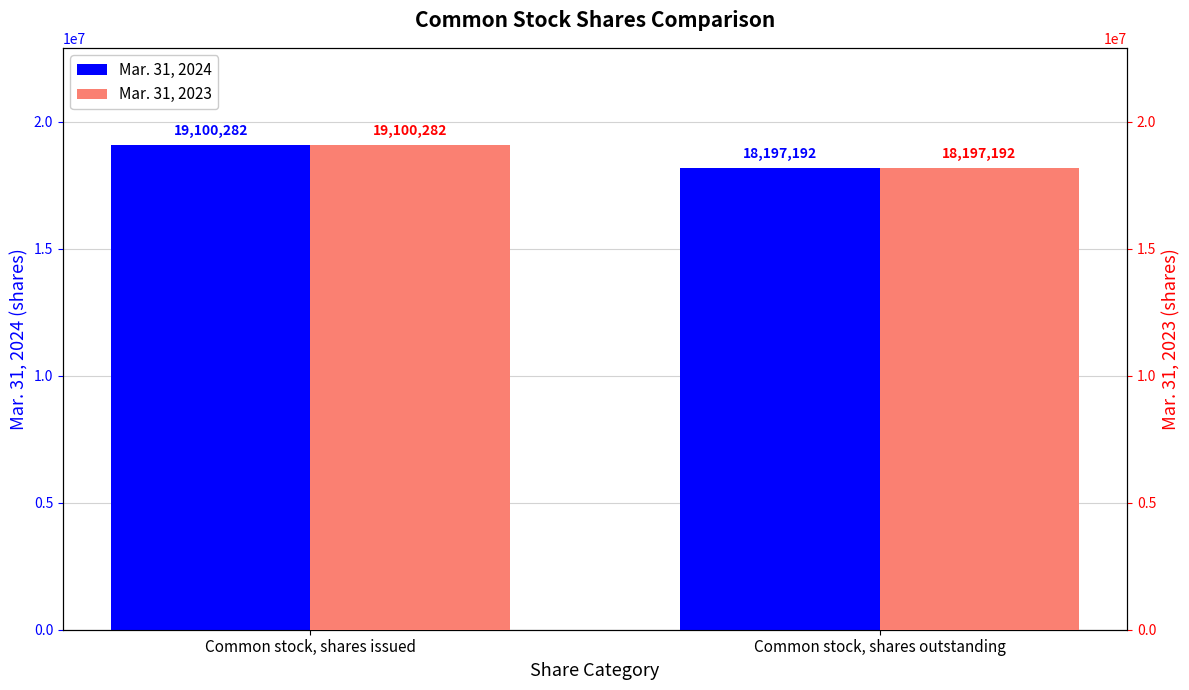

Which series changed the most between Common stock, shares issued and Common stock, shares outstanding?

Mar. 31, 2024